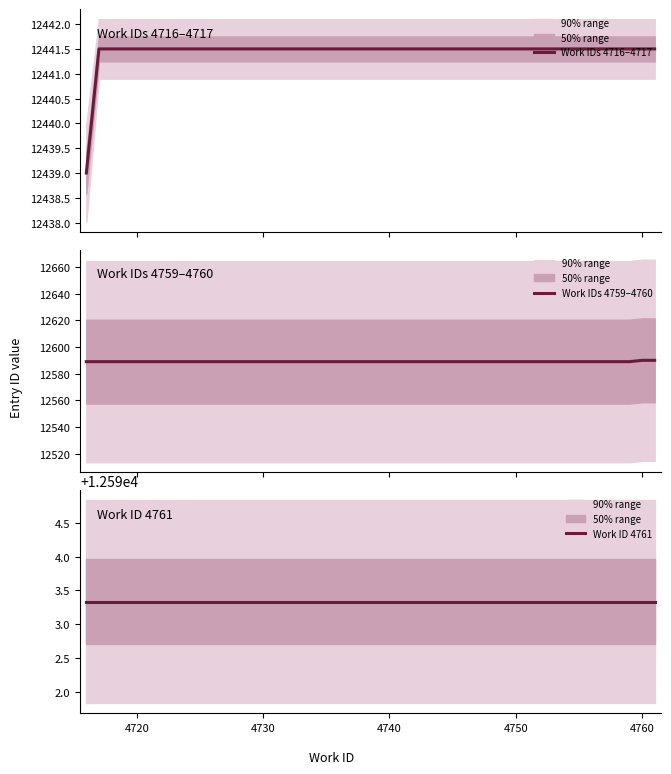

What is the minimum value for Work IDs 4716–4717?

12439.0